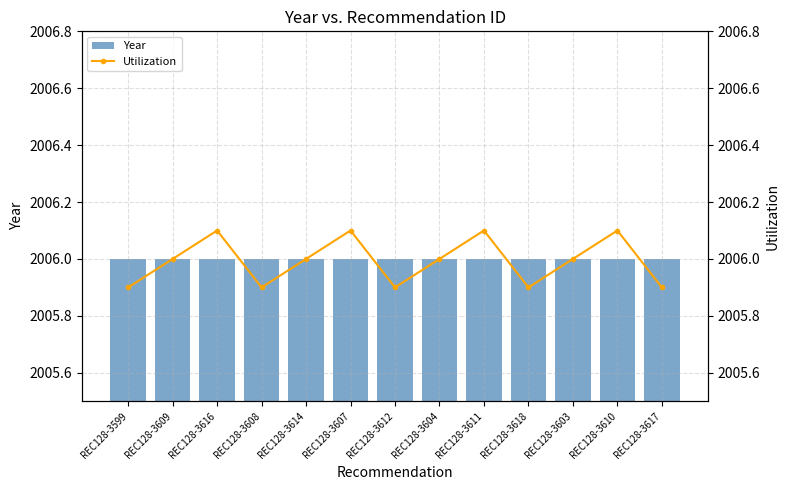

How many series are shown in this chart?

2